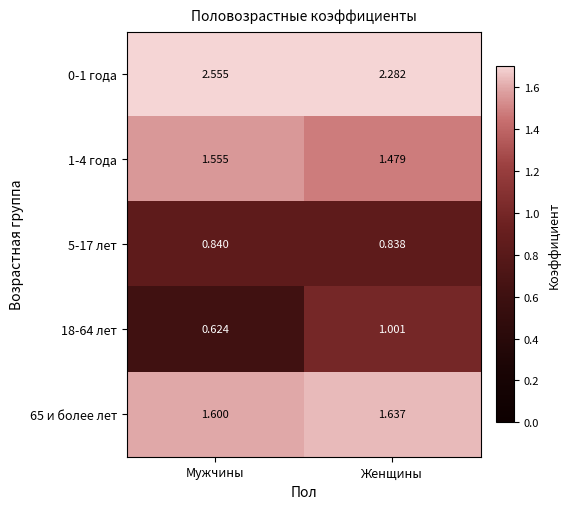

At which category is the sum across all series the highest?

Женщины